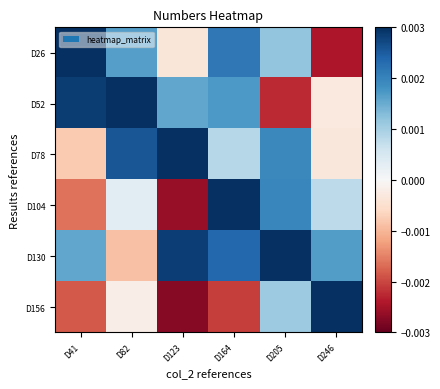

List the series in order of their peak value, highest first.

D104, D78, D130, D156, D52, D26